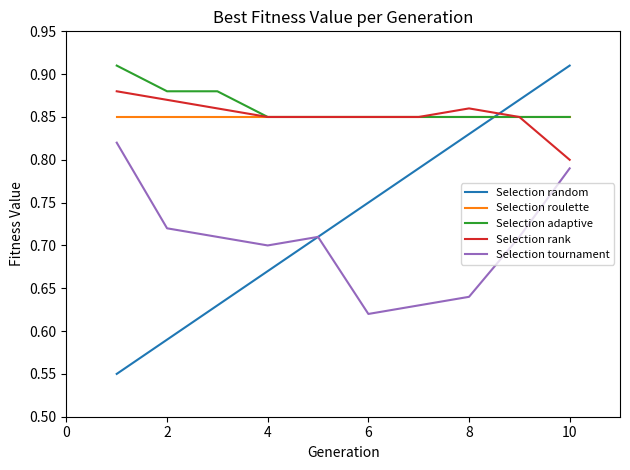

True or false: Selection rank and Selection tournament cross at least once.

False